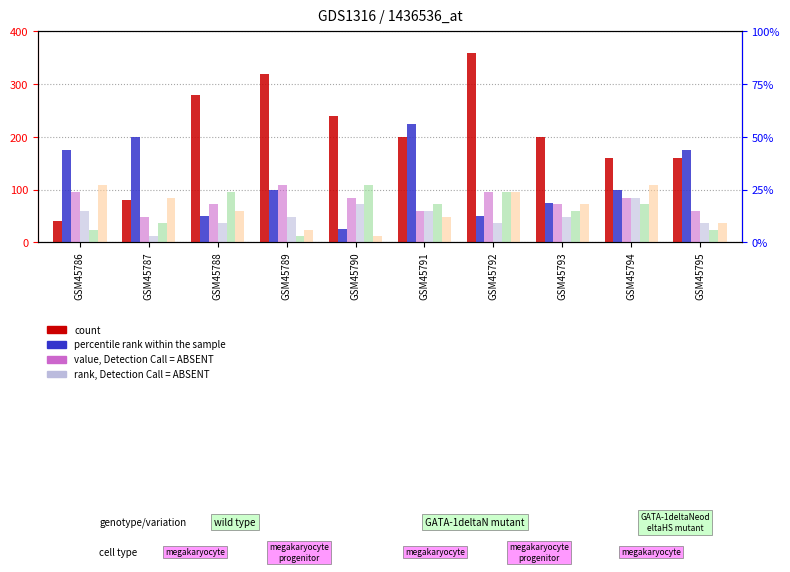

Which has a higher value, GSM45786 or GSM45789?

GSM45789